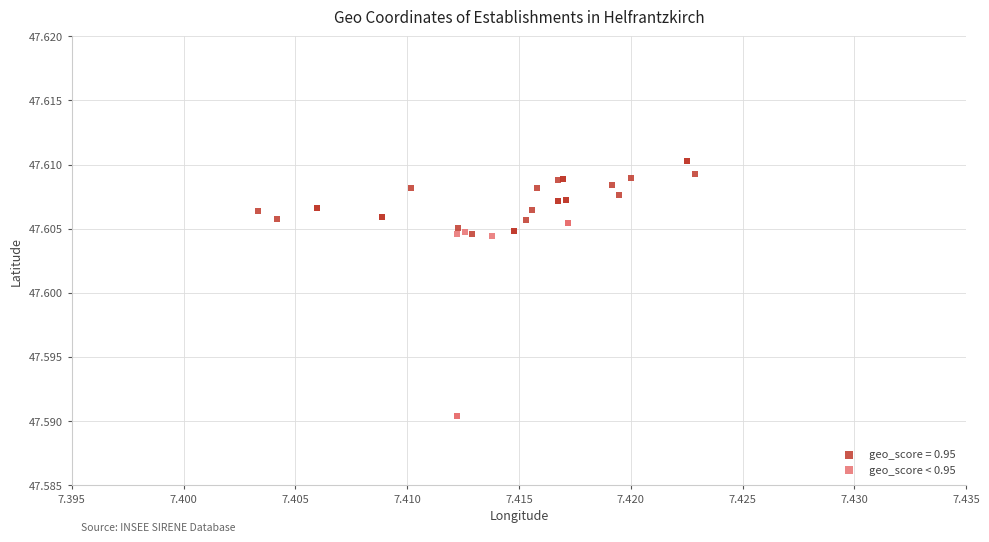

Which series has the widest spread of Y values?

geo_score < 0.95